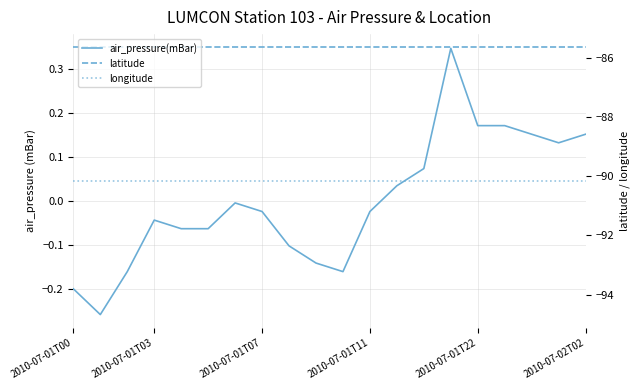

What value does the longitude series have at 14?

-90.2